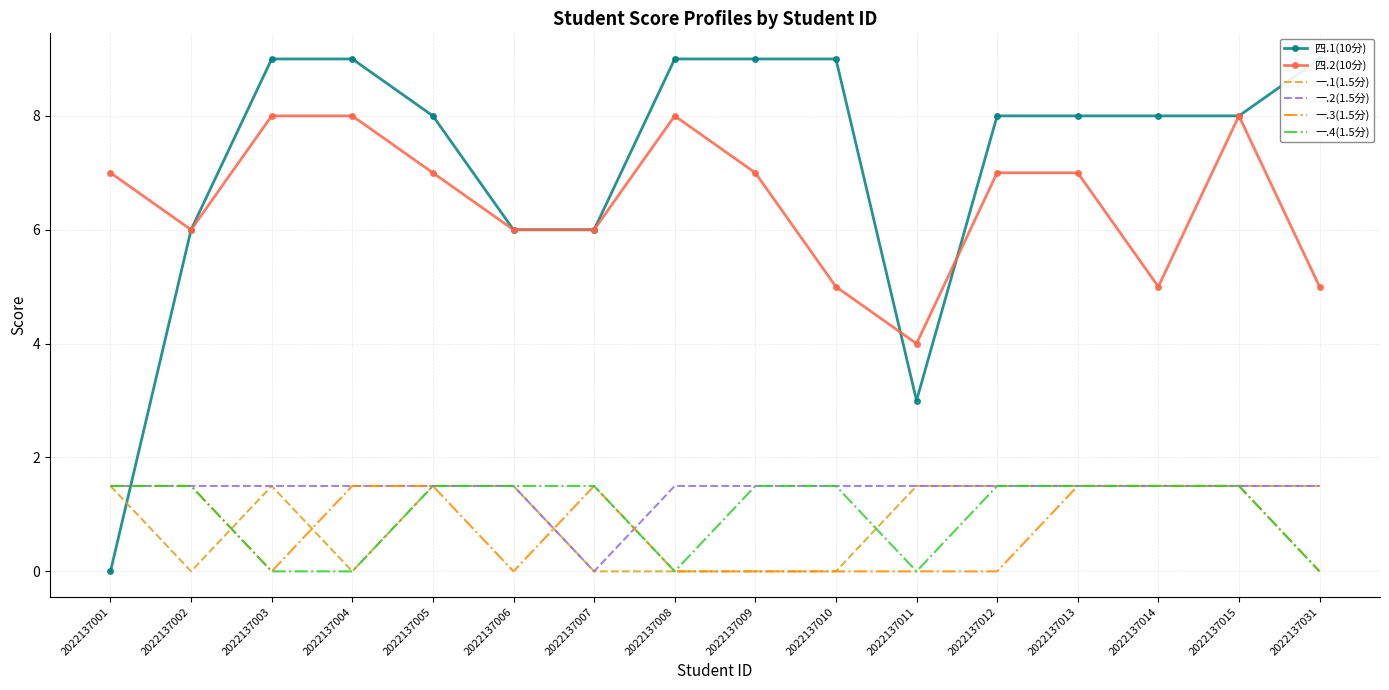

What value does the 四.1(10分) series have at 2022137008?

9.0